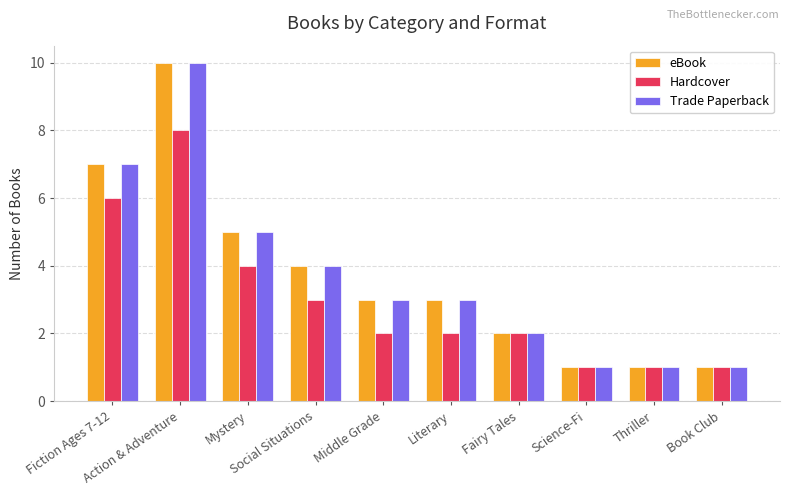

What is the value of the eBook bar at the 4th from the left?

4